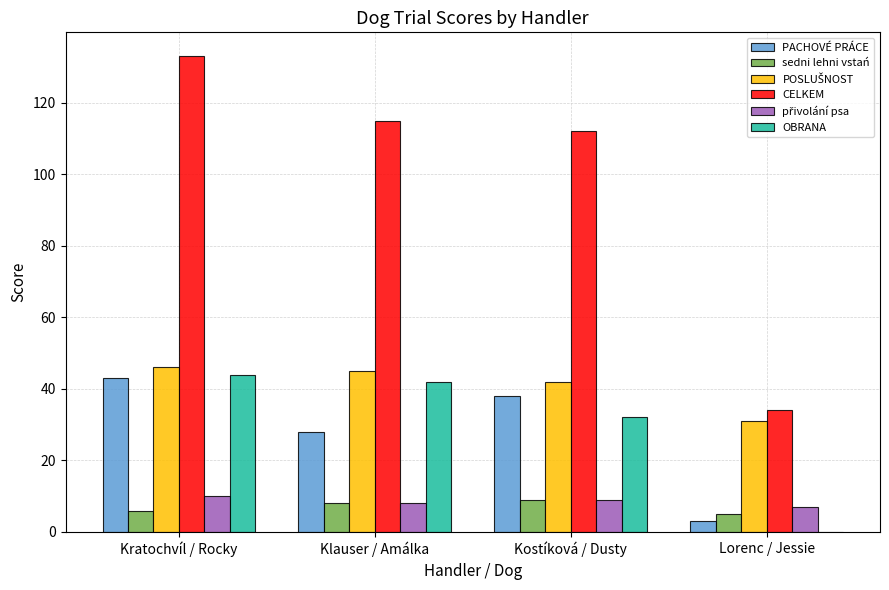

What is the sum of the OBRANA values at Kostíková / Dusty and Klauser / Amálka?

74